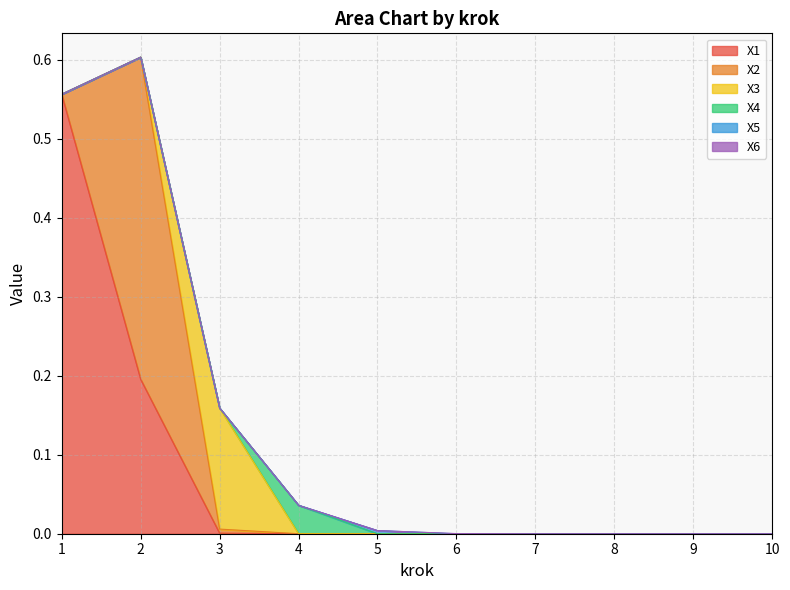

At how many categories does at least one series exceed 0?

6